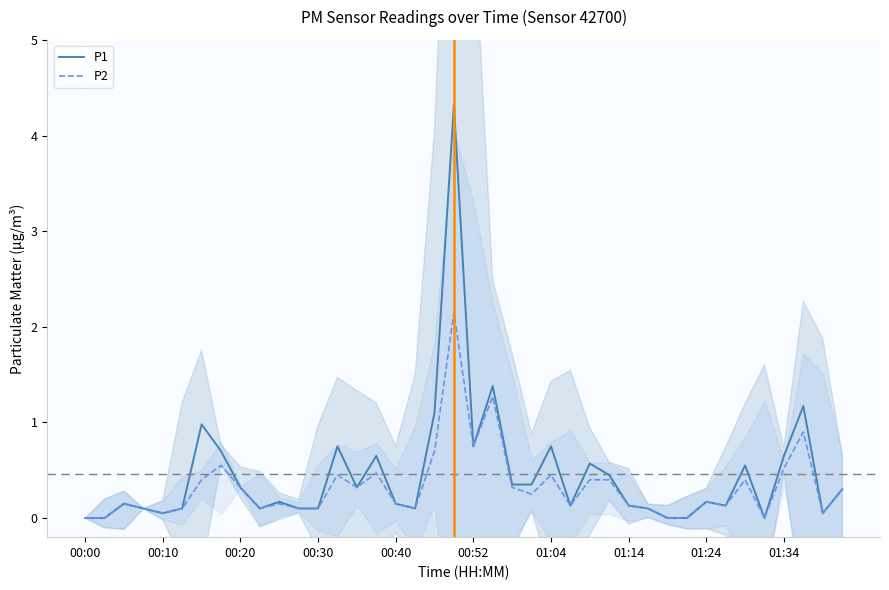

Is it true that P2 equals 0.3 at 00:20?

True